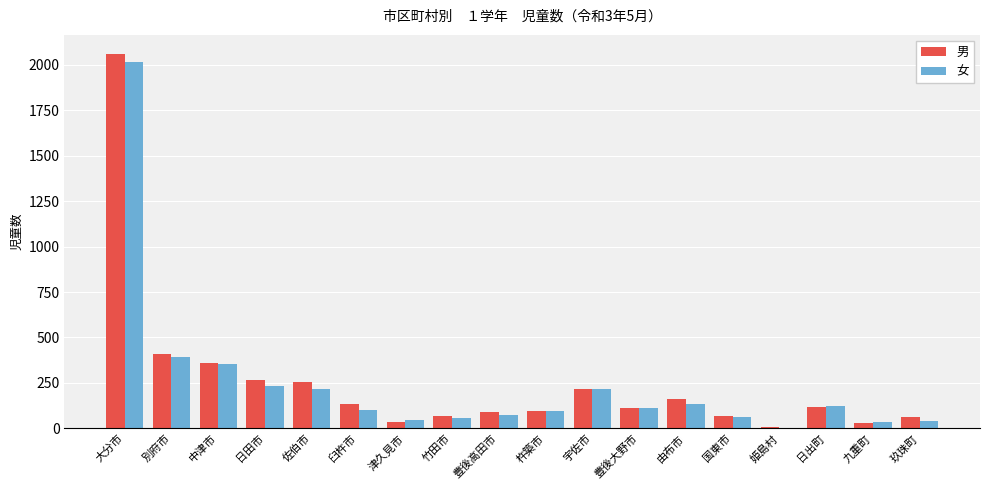

What is the total value across all series at 国東市?

127